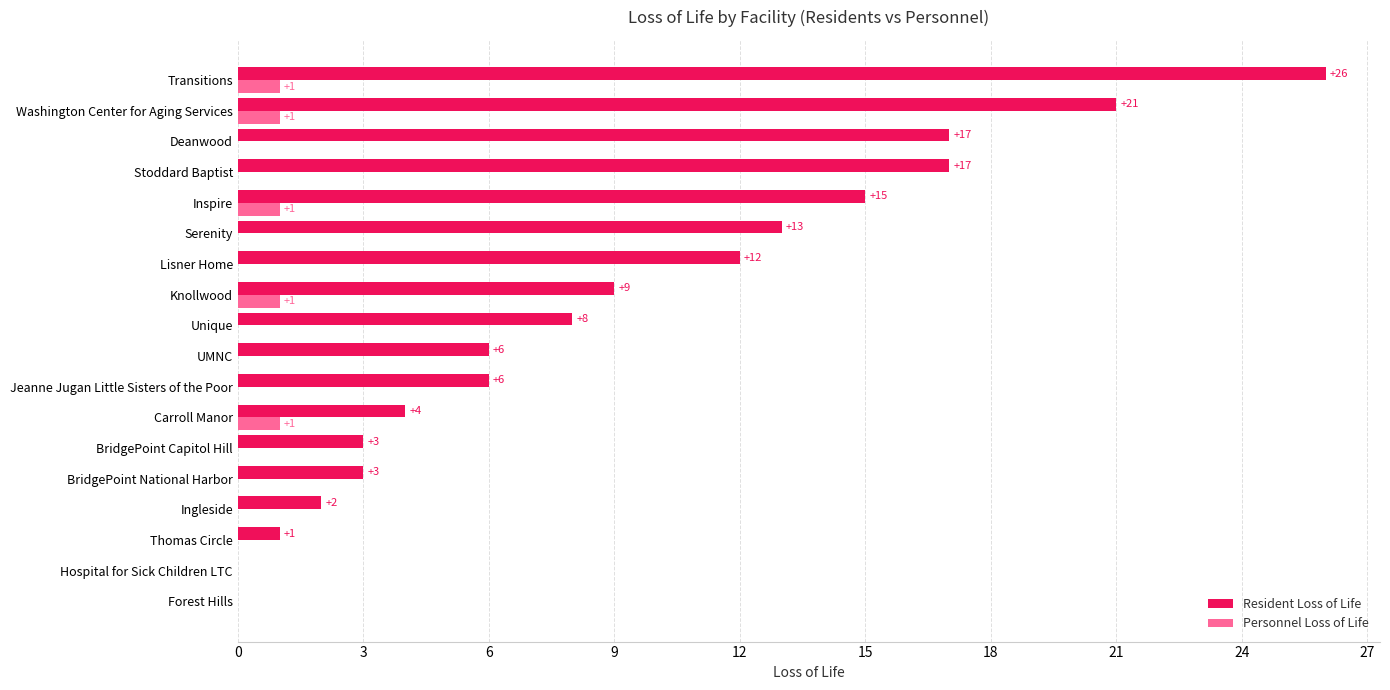

Which series changed the most between Jeanne Jugan Little Sisters of the Poor and Serenity?

Resident Loss of Life